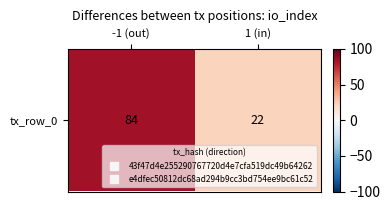

At which label is the value closest to 53?

-1 (out)